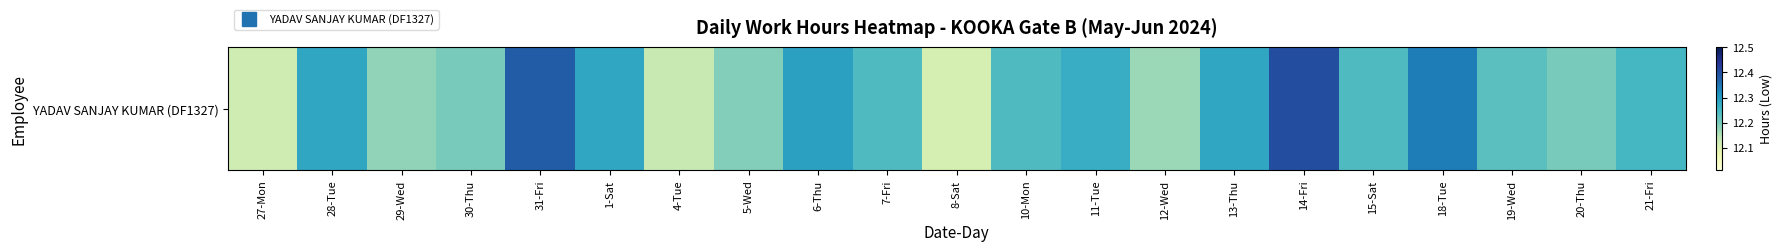

What is the ratio of the value at 15-Sat to the value at 6-Thu?

1.0